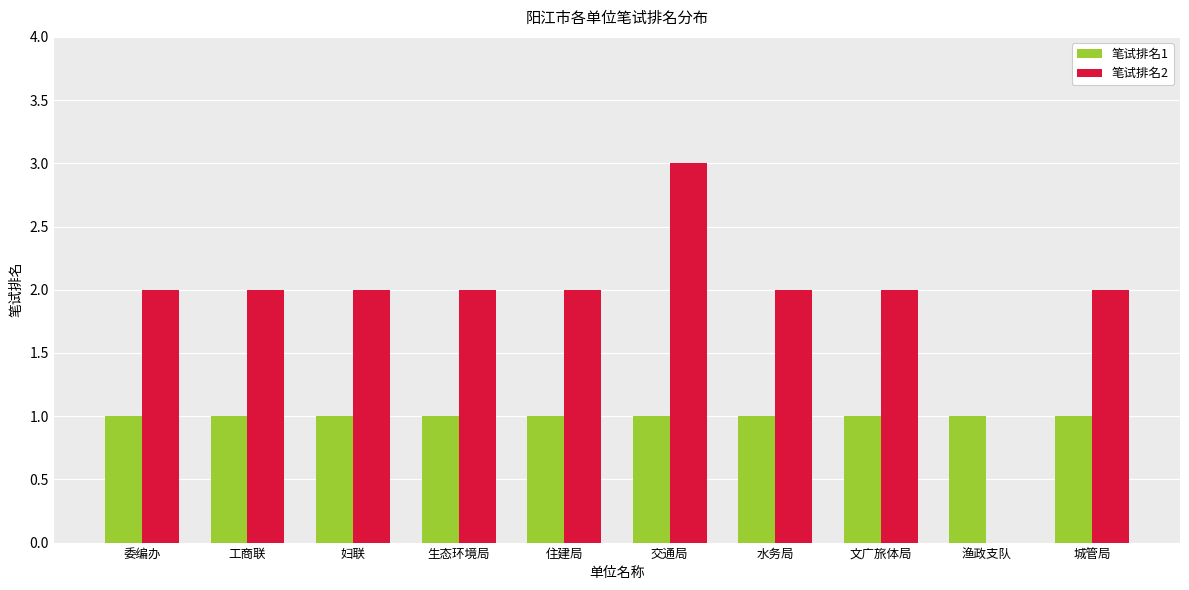

True or false: 笔试排名1 has a value of 1 at 委编办.

True